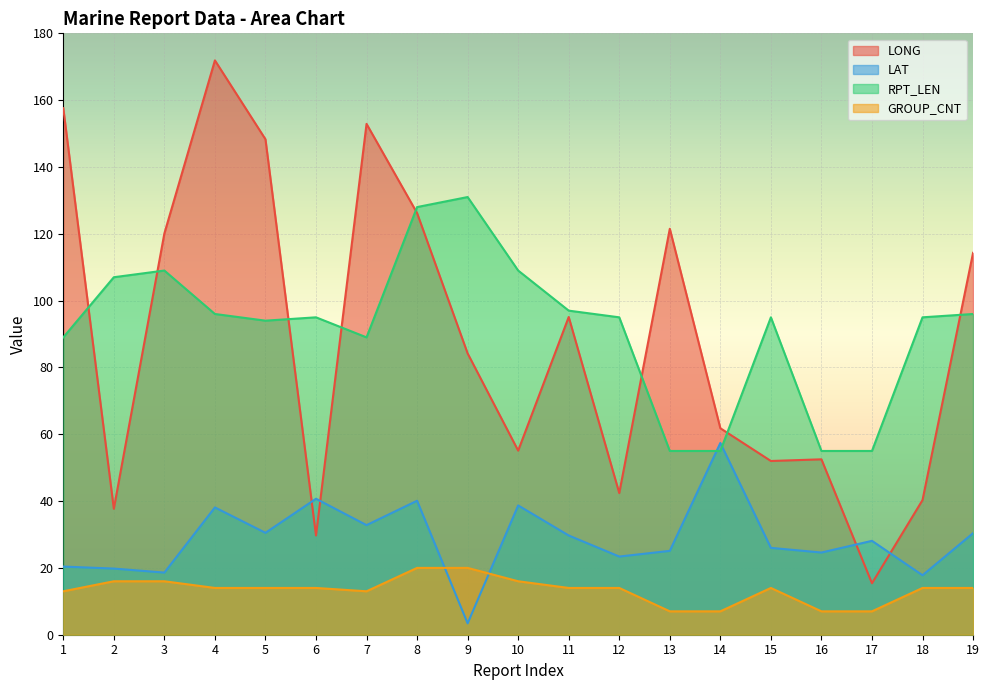

Which has a higher value, 4 or 17?

4